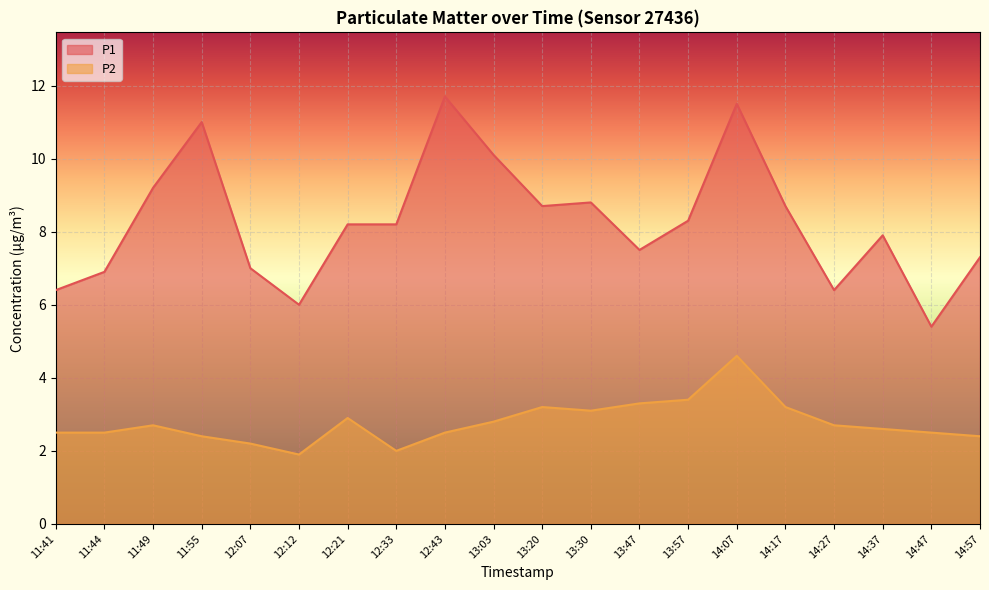

At which label is P1 closest to 8?

14:37